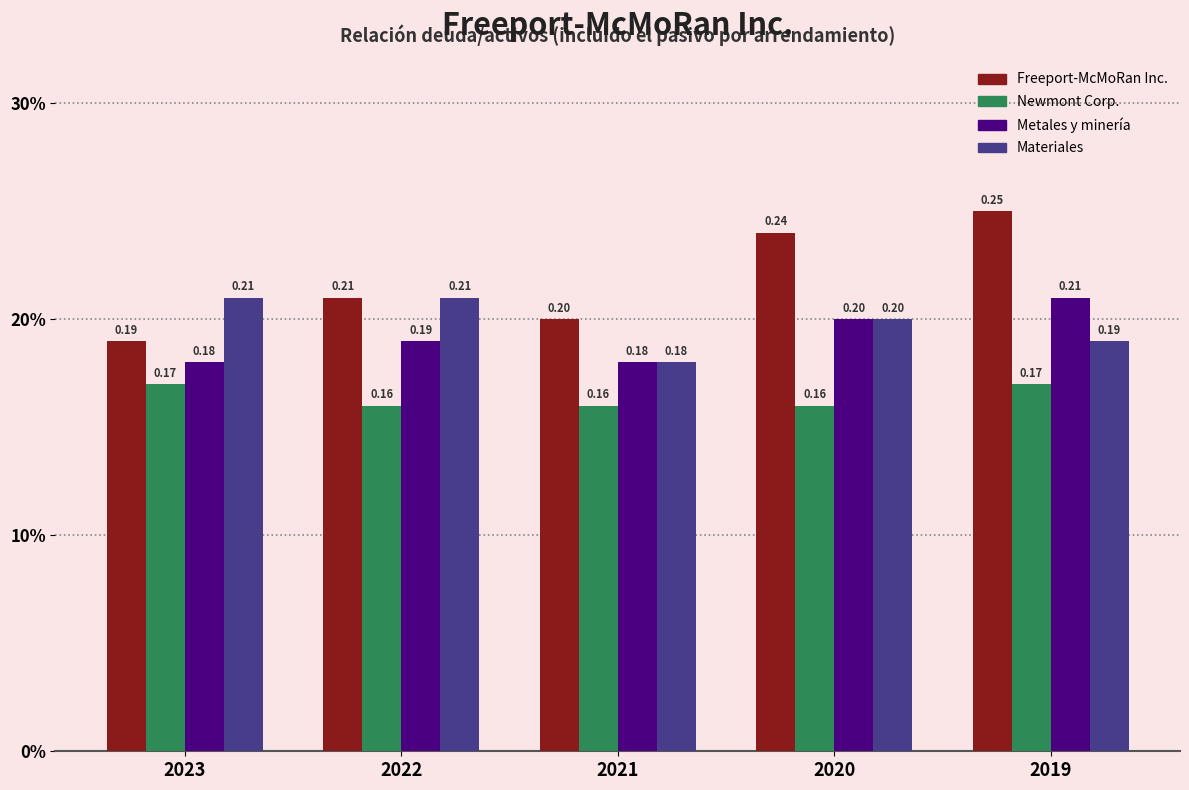

At which category is the sum across all series the highest?

2019